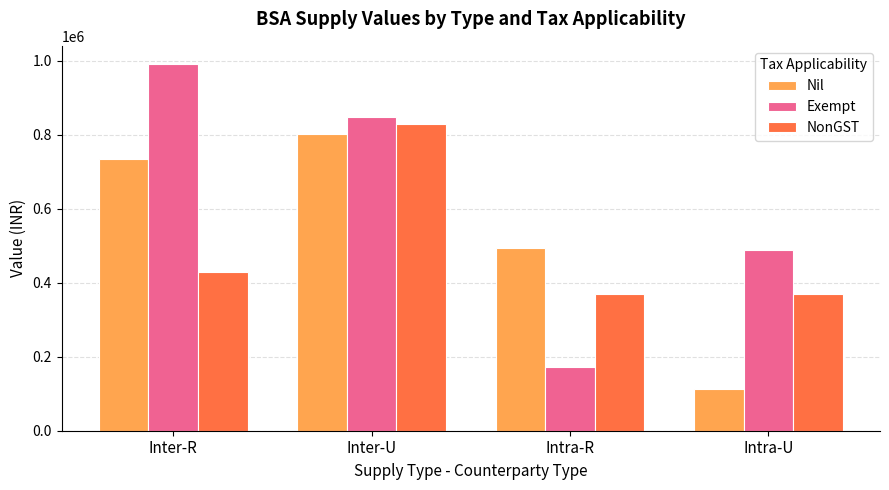

Is it true that Nil equals 112500 at Intra-U?

True